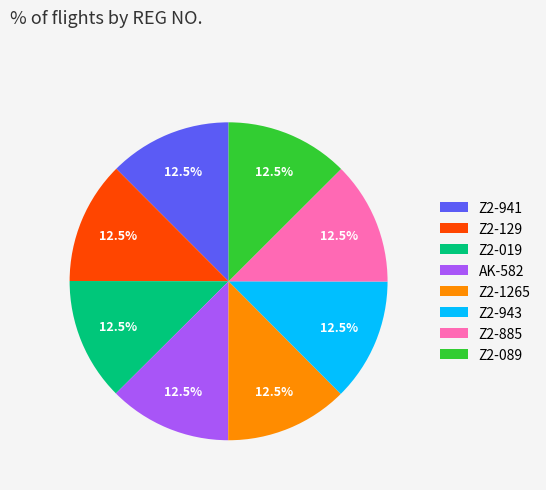

Is Z2-941 the majority of the pie?

No